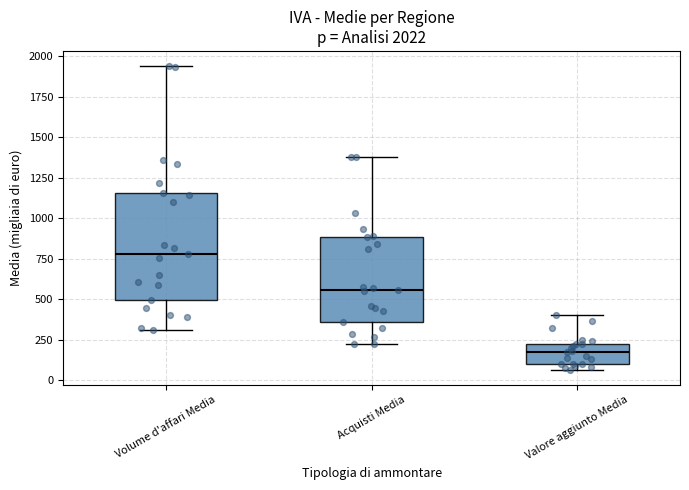

Which box has the lowest median line?

Valore aggiunto Media